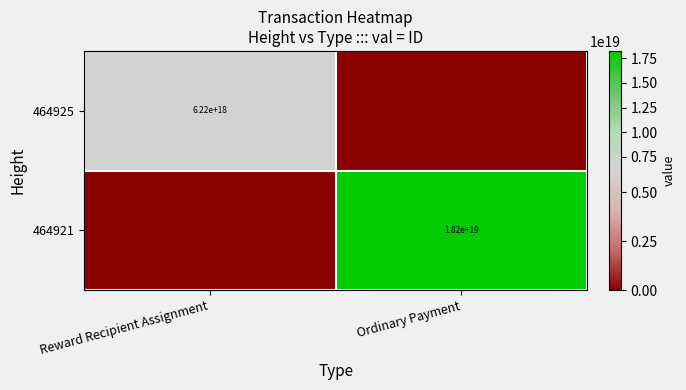

Is it true that 464921 equals 18200000000000000000 at Ordinary Payment?

True